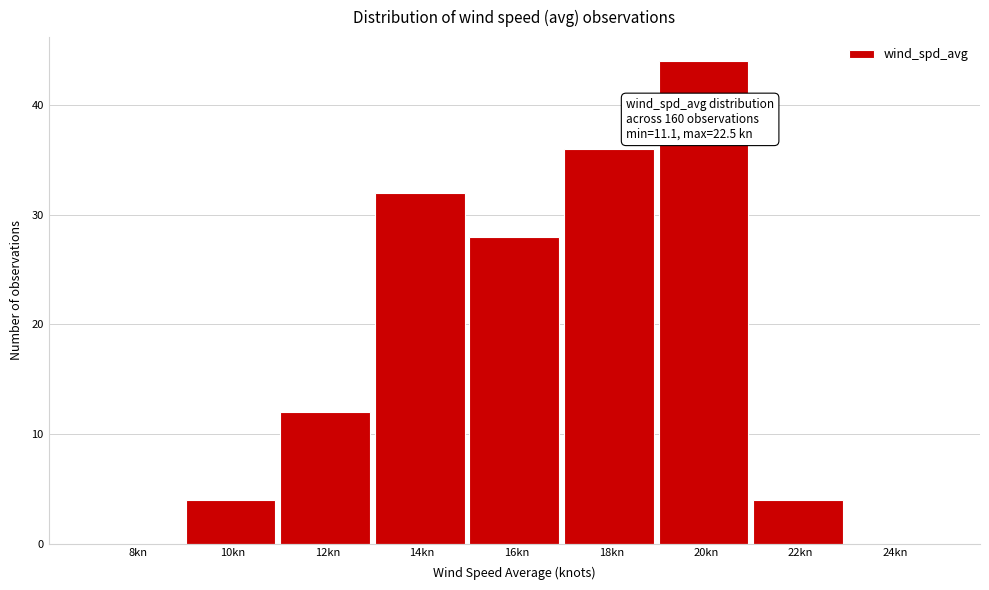

Reading right to left, transcribe all the data shown in this chart.

24kn=0	22kn=4	20kn=44	18kn=36	16kn=28	14kn=32	12kn=12	10kn=4	8kn=0